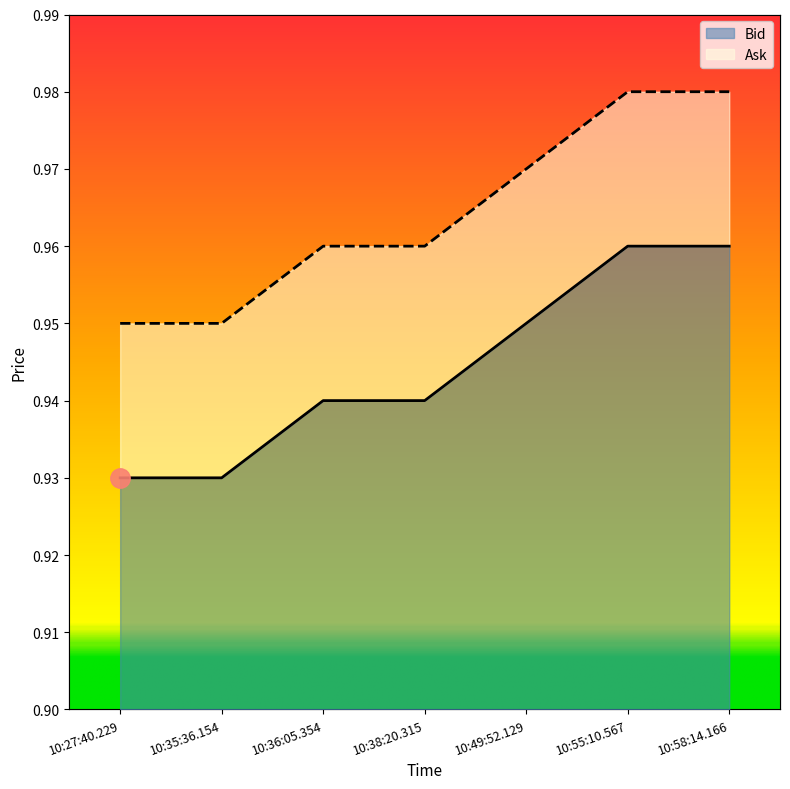

What is the label of the 5th point from the right?

10:36:05.354